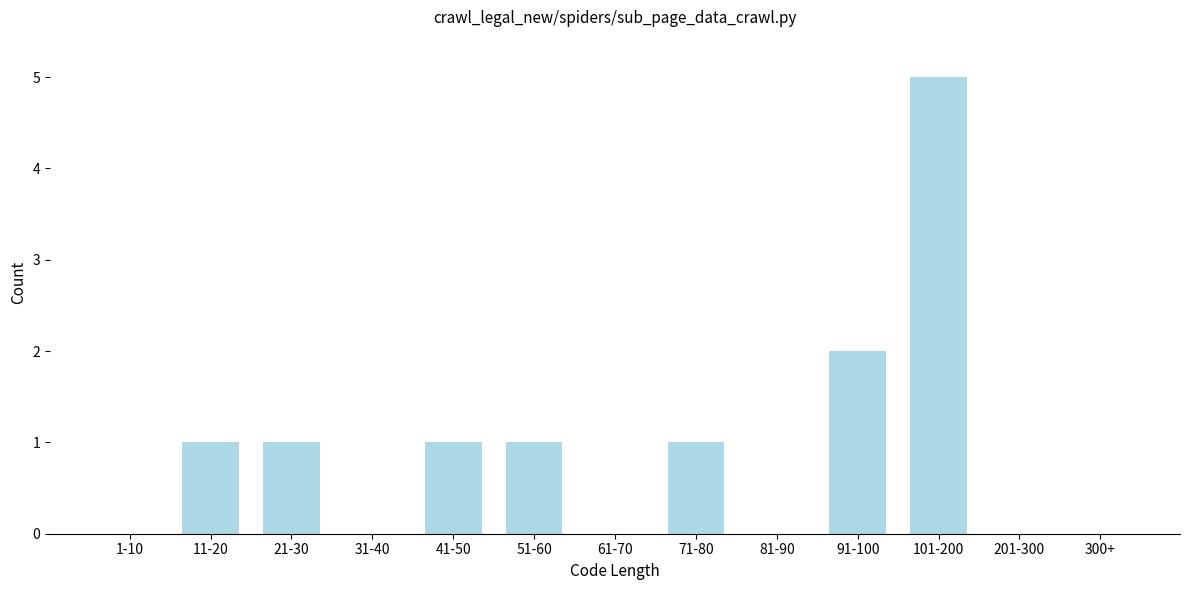

Reading left to right, list all the values displayed in this chart.

1-10=0	11-20=1	21-30=1	31-40=0	41-50=1	51-60=1	61-70=0	71-80=1	81-90=0	91-100=2	101-200=5	201-300=0	300+=0